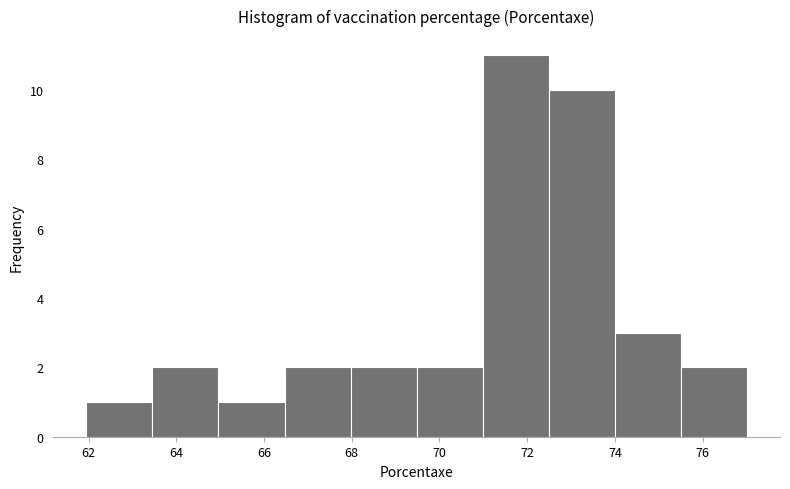

Which range on the x-axis has the tallest bar?

71.0 to 72.4